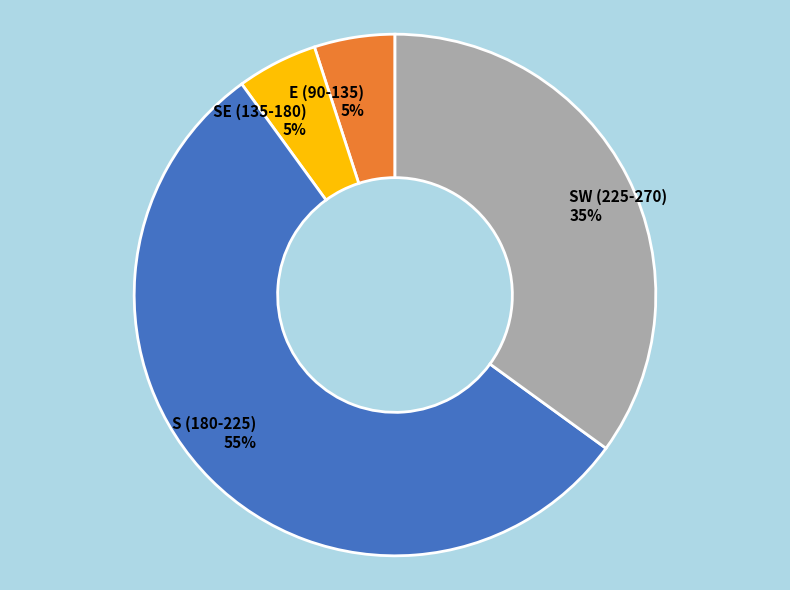

Combined, do S (180-225) and SE (135-180) account for over 50%?

Yes